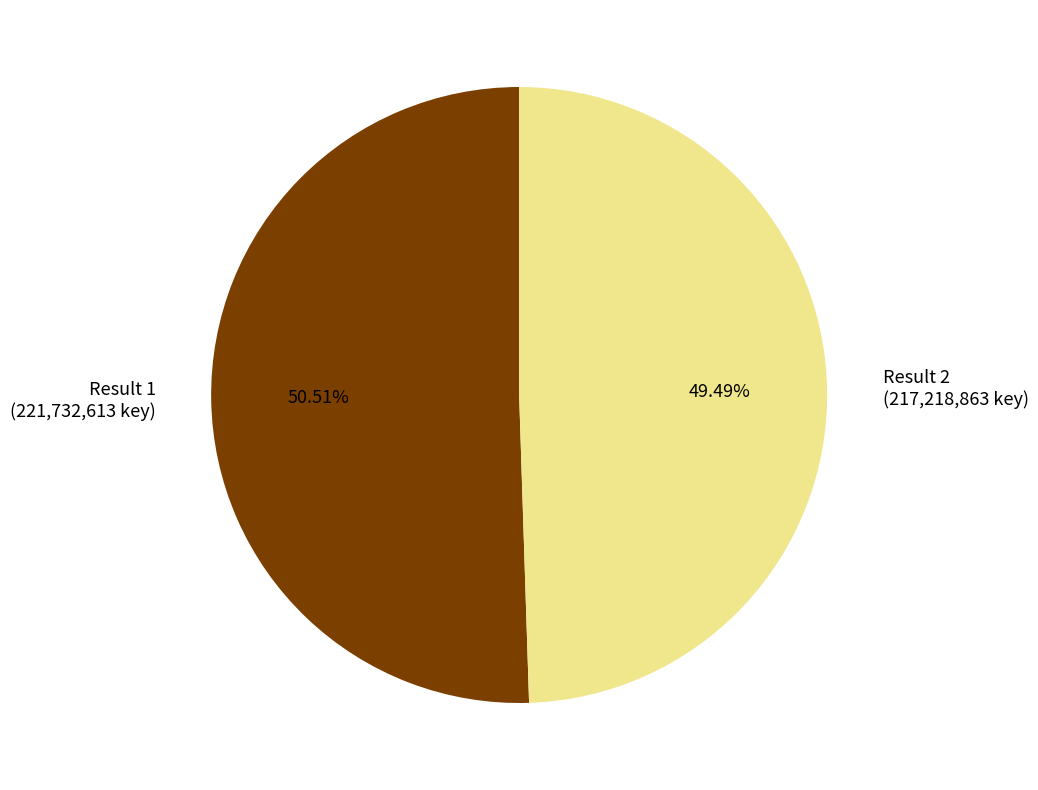

How many segments does this pie chart have?

2